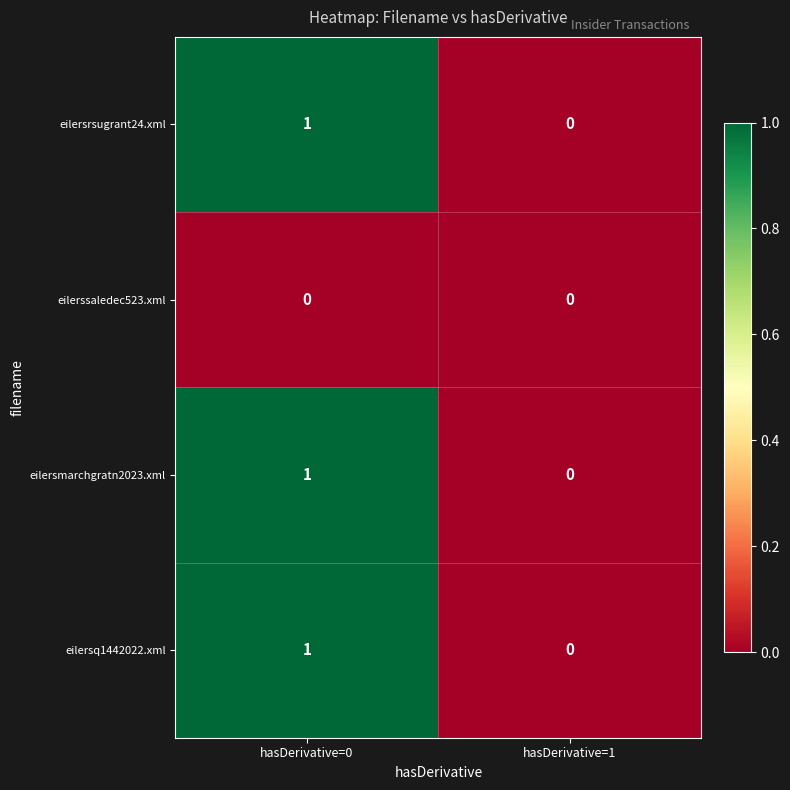

What is the total value across all series at hasDerivative=0?

3